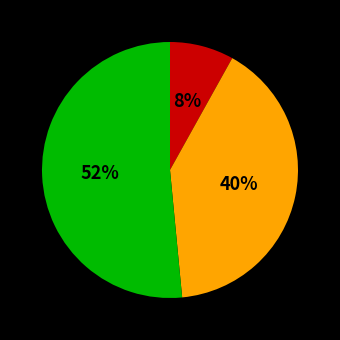

To the nearest percent, what is the average slice percentage?

33%